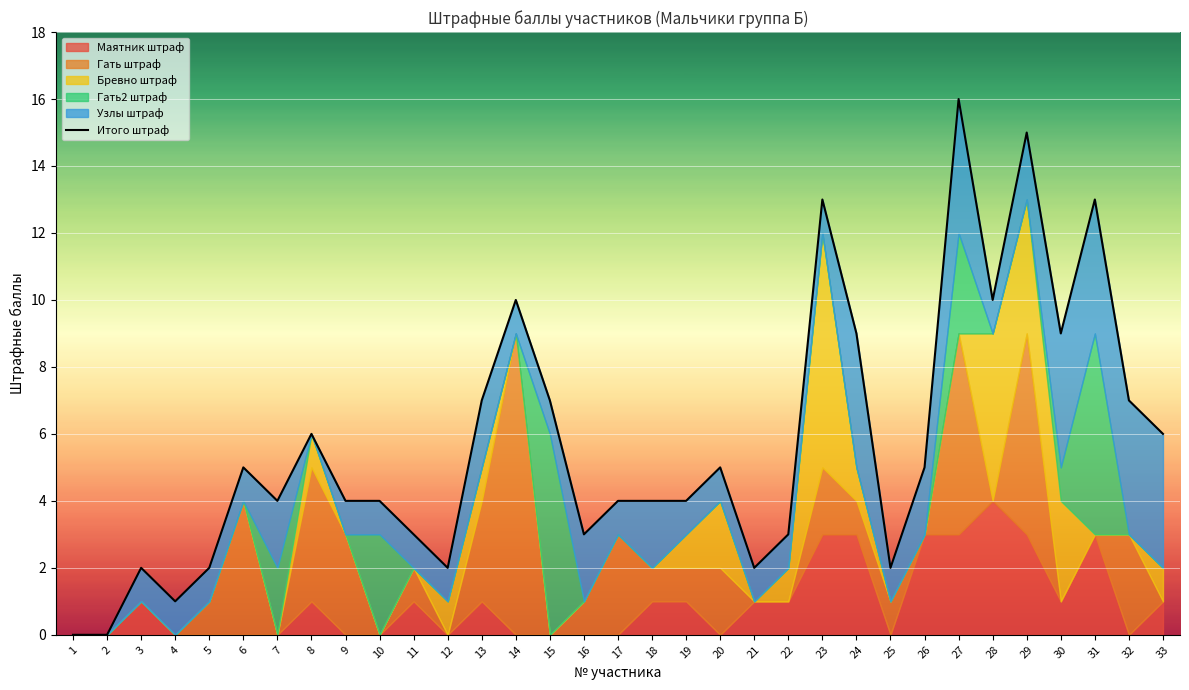

What is the value of the 10th point from the left?

4